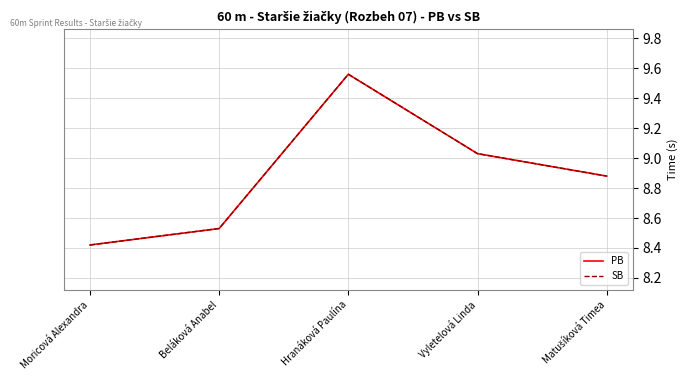

Rank the categories by SB value from lowest to highest.

Moricová Alexandra, Beláková Anabel, Matušíková Timea, Vyletelová Linda, Hranáková Paulína